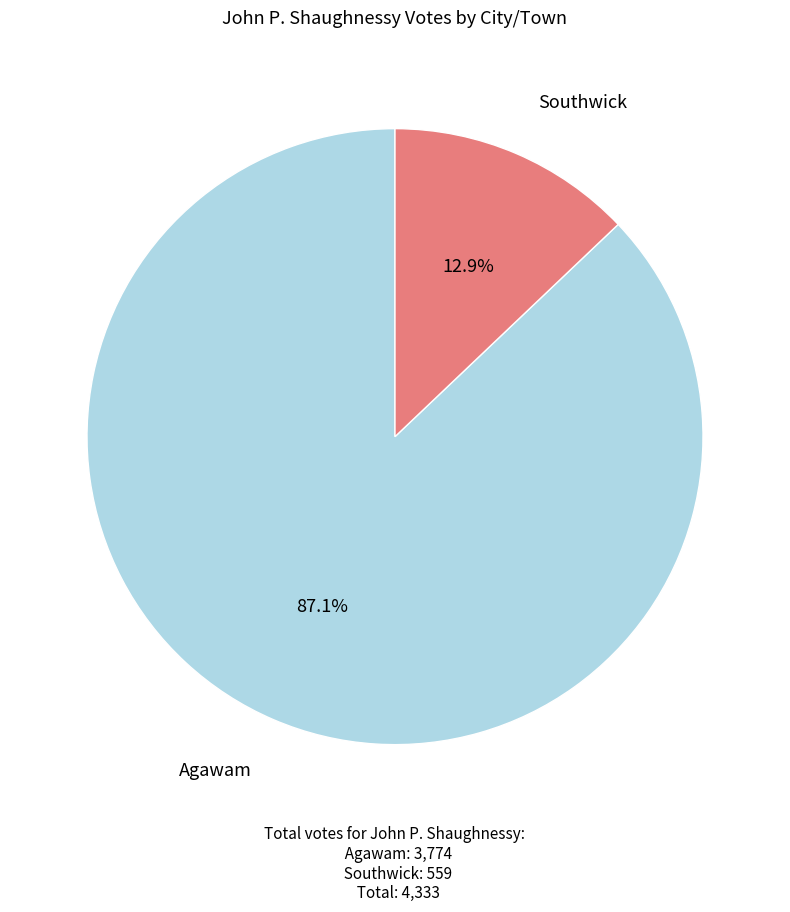

What is the ratio of the value at Southwick to the value at Agawam?

0.1